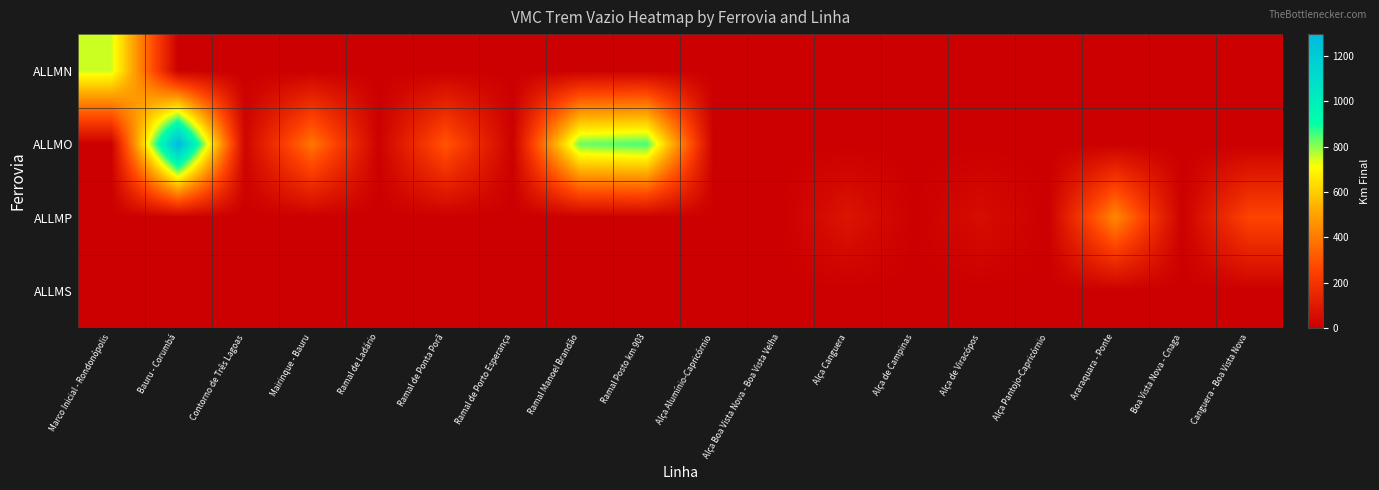

Which series has the widest spread of values?

ALLMO